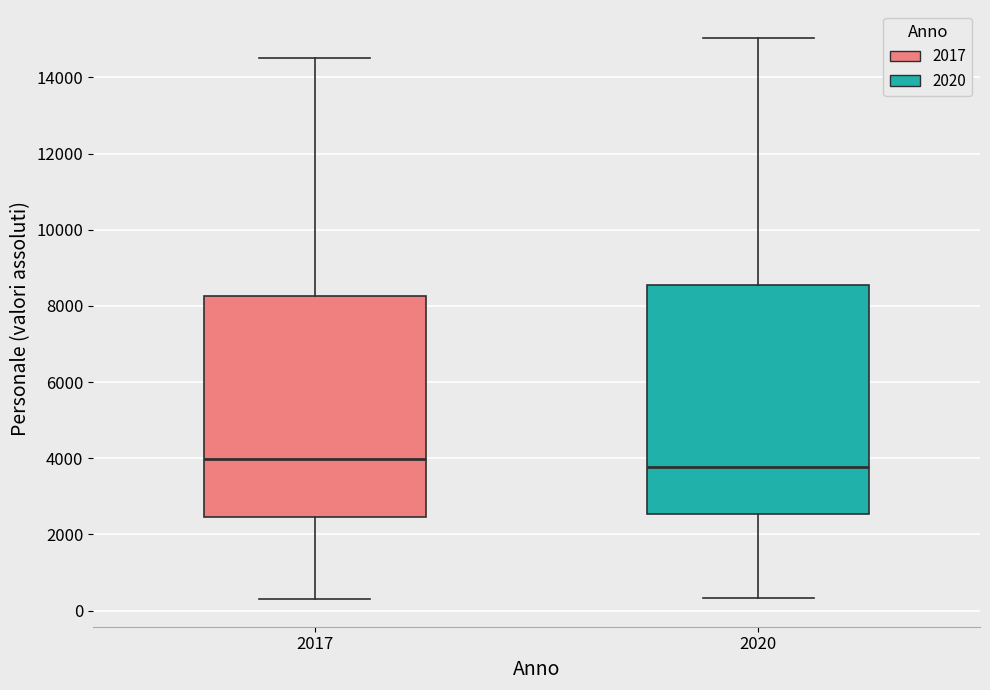

Reading left to right, transcribe this box plot: for each box, give where its median line is, the range the box spans, and where its two whiskers end, as read against the y-axis. The values are not printed on the chart, so give them approximately, as read against the axis.

2017: median 4000, box 2400 to 8200, whiskers 400 to 14400
2020: median 3800, box 2600 to 8600, whiskers 400 to 15000